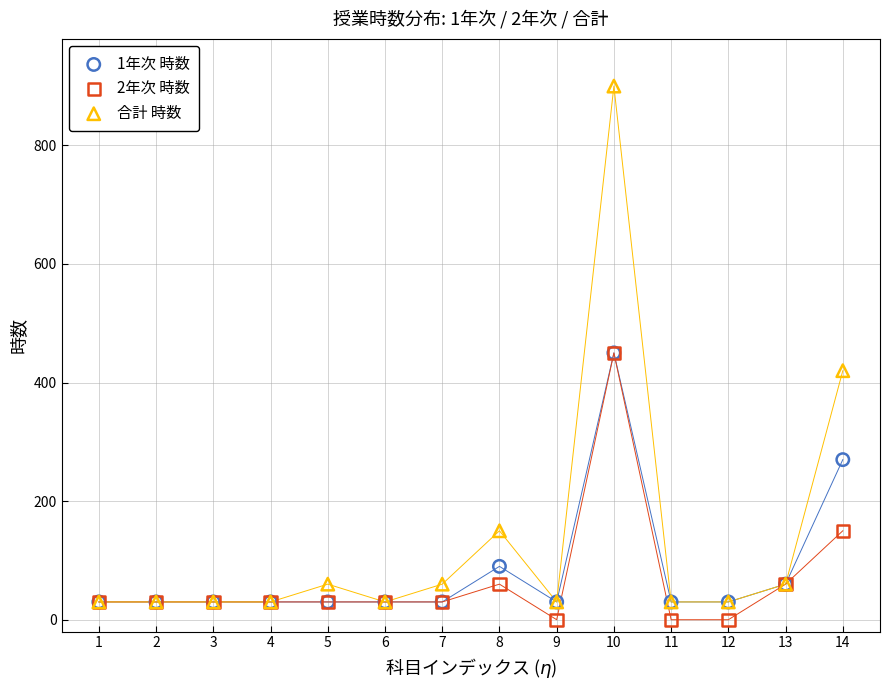

Which series contains the highest Y value?

合計 時数